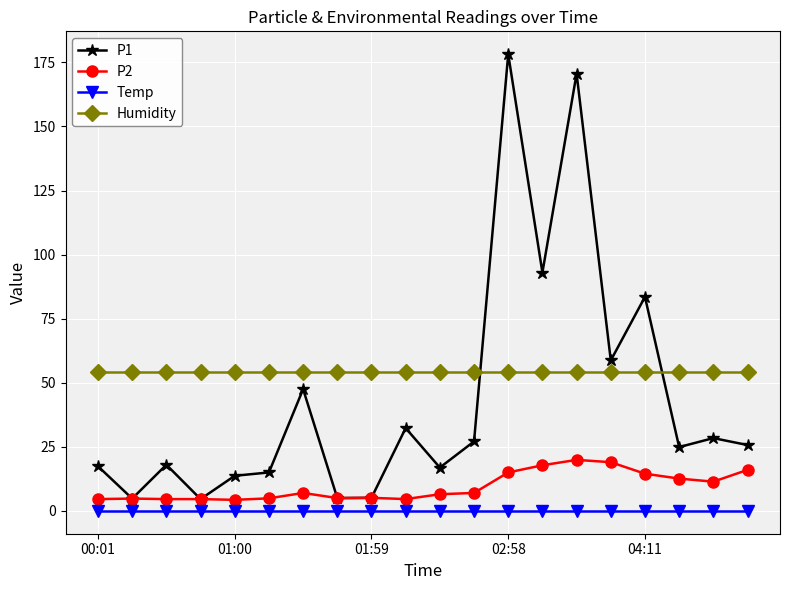

Which series has the widest spread of values?

P1